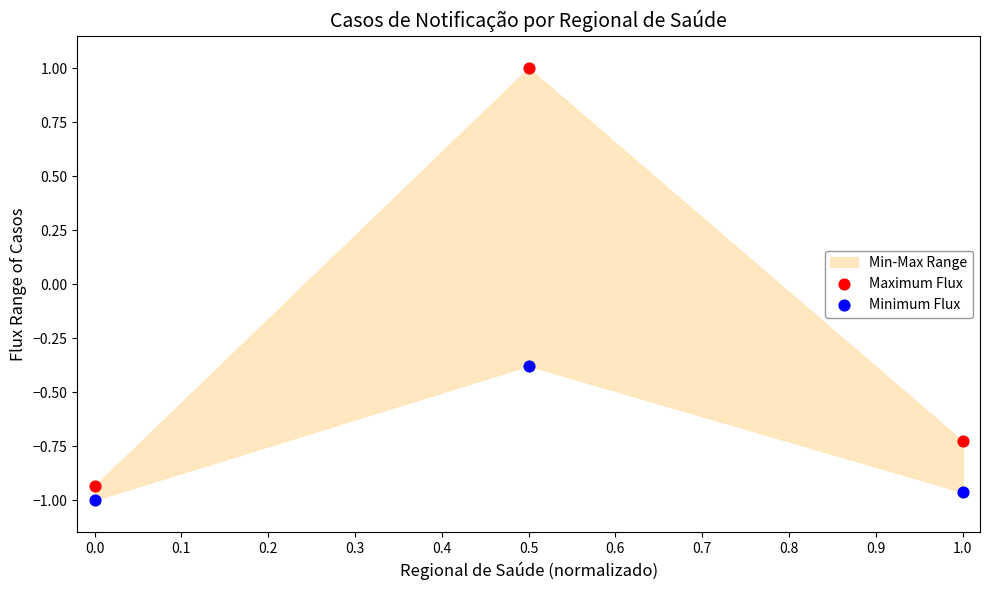

Across all data points, what is the average X value?

0.5